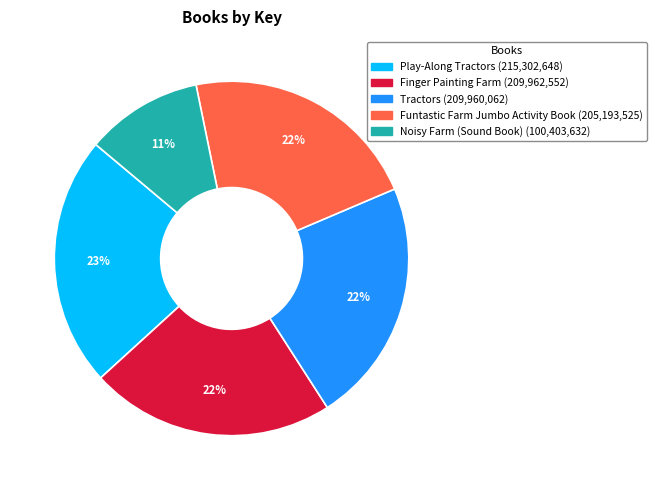

True or false: Noisy Farm (Sound Book) accounts for 11% of the total.

True